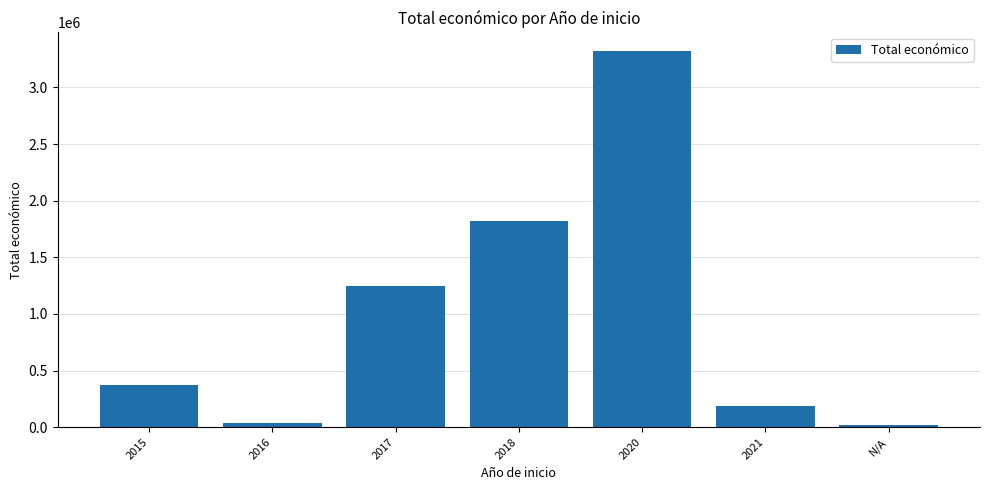

Reading left to right, transcribe all the data shown in this chart.

372129	39809	1250827	1817824	3320239	186283	19485